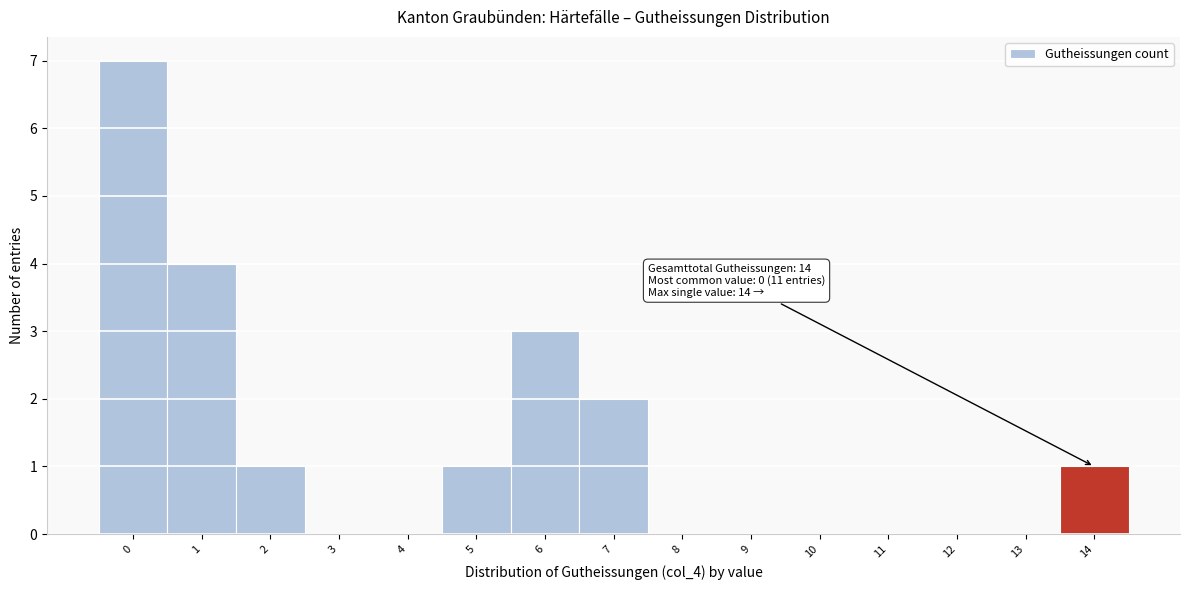

Reading left to right, what are all the values shown in this chart?

0=7	1=4	2=1	3=0	4=0	5=1	6=3	7=2	8=0	9=0	10=0	11=0	12=0	13=0	14=1